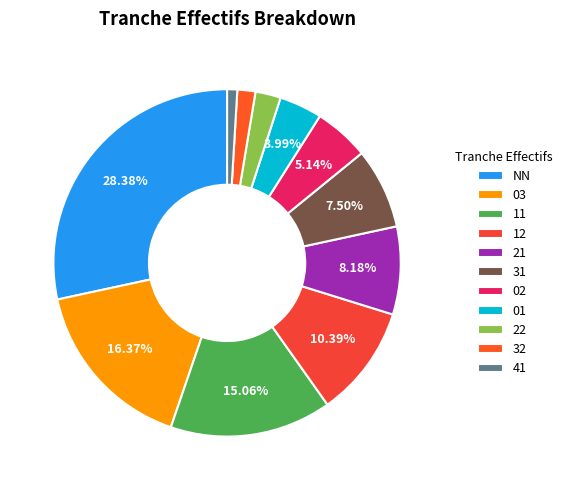

To the nearest percent, what is the difference between the largest and smallest slice percentages?

27%